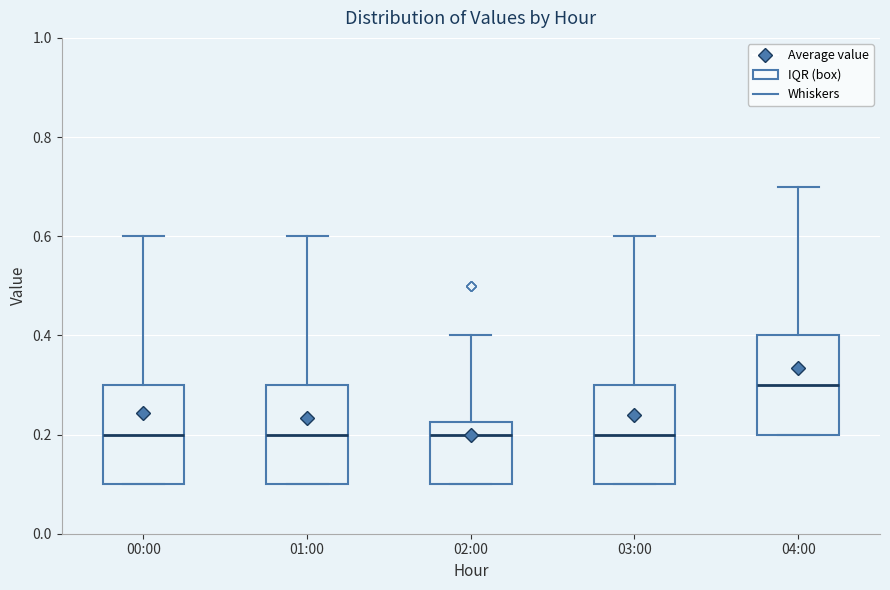

Reading left to right, transcribe this box plot: for each box, give where its median line is, the range the box spans, and where its two whiskers end, as read against the y-axis. The values are not printed on the chart, so give them approximately, as read against the axis.

00:00: median 0.20, box 0.10 to 0.30, whiskers 0.10 to 0.60
01:00: median 0.20, box 0.10 to 0.30, whiskers 0.10 to 0.60
02:00: median 0.20, box 0.10 to 0.22, whiskers 0.10 to 0.40
03:00: median 0.20, box 0.10 to 0.30, whiskers 0.10 to 0.60
04:00: median 0.30, box 0.20 to 0.40, whiskers 0.20 to 0.70